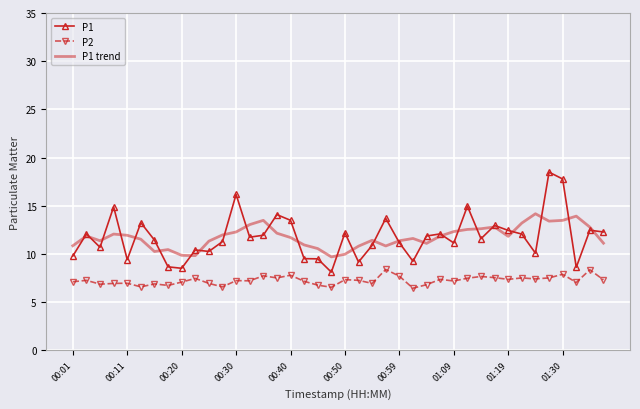

List the series in order of their peak value, highest first.

P1, P1 trend, P2